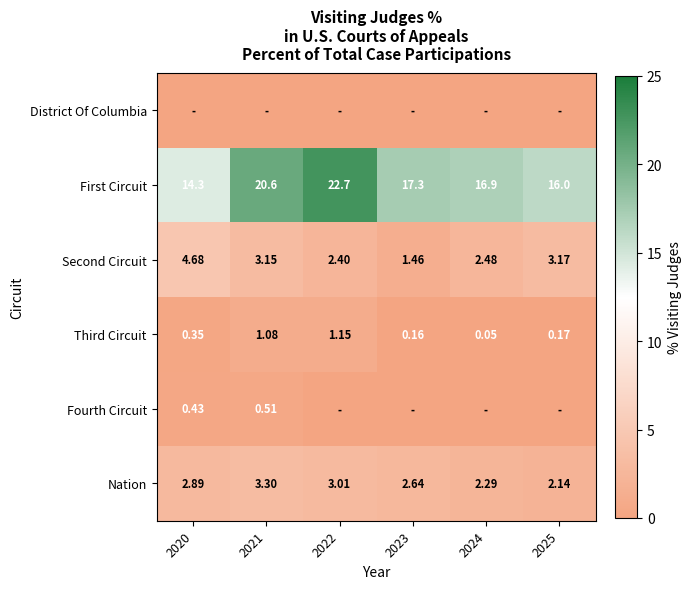

What is the sum of the Nation values at 2025 and 2024?

4.4